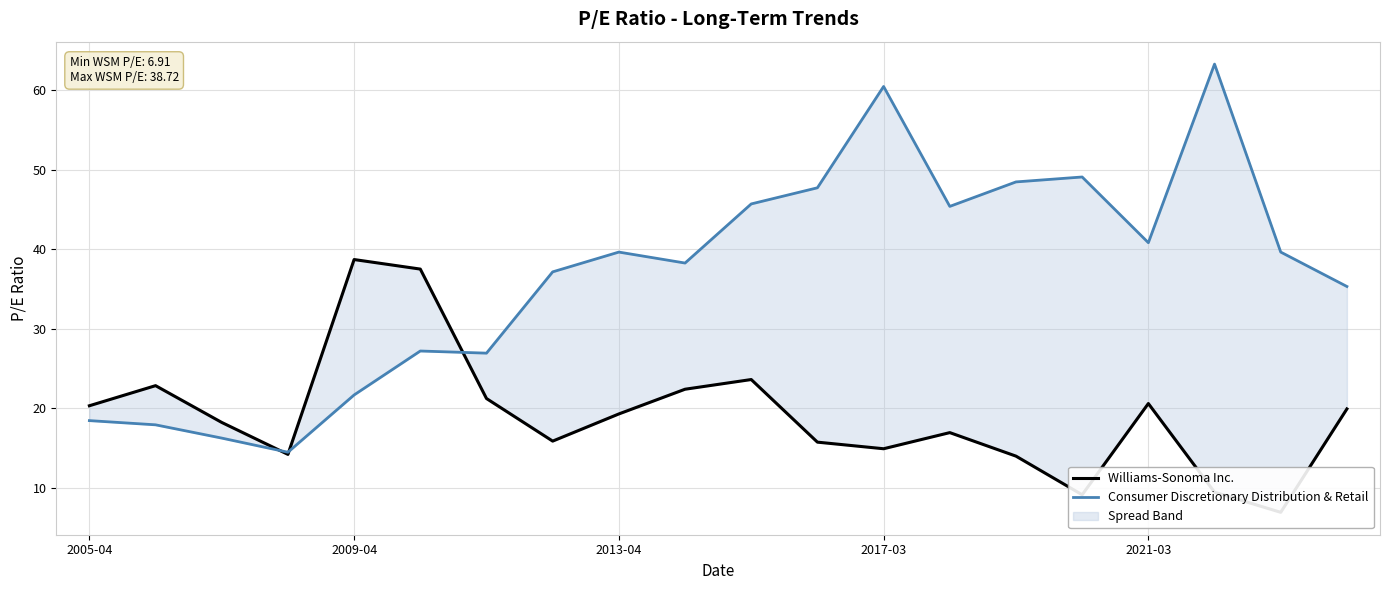

How many interior local peaks does the Consumer Discretionary Distribution & Retail series have?

5